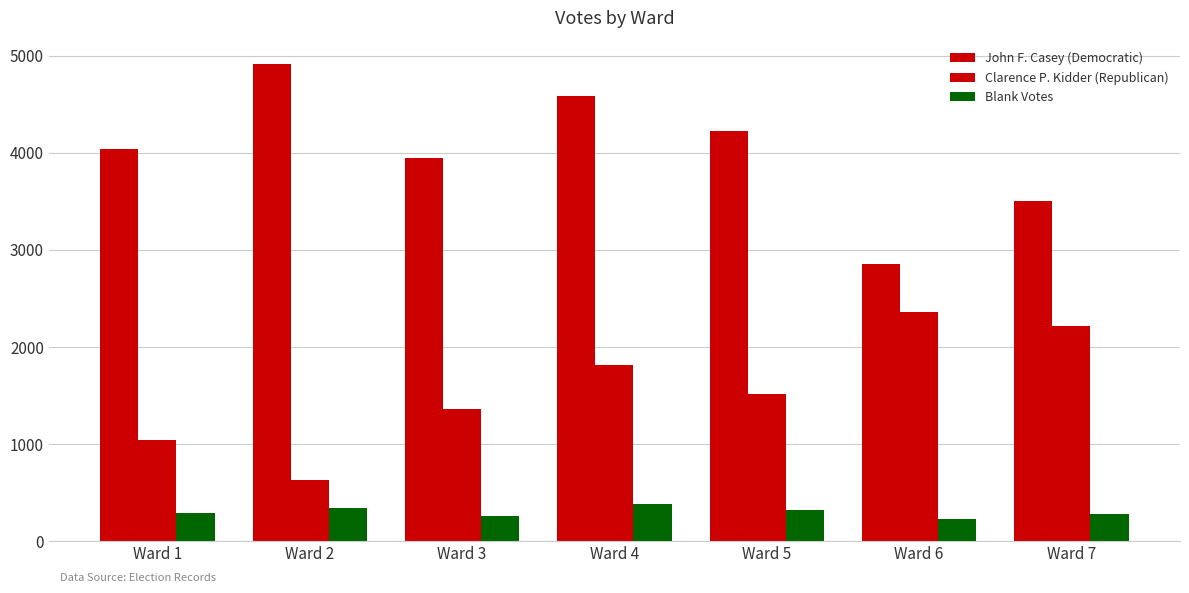

How many bars are there in total?

21